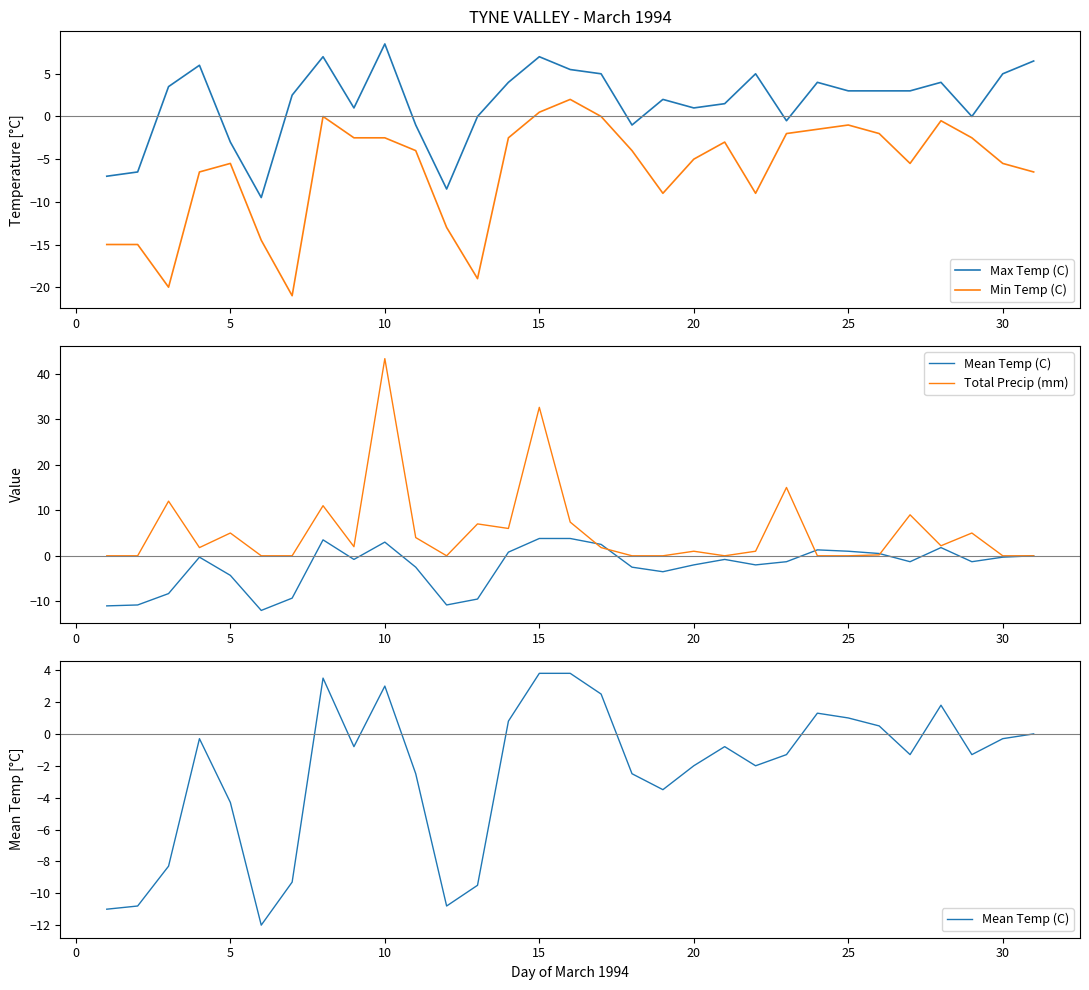

Reading left to right, what are all the values shown in this chart?

Max Temp (C): -7.0	-6.5	3.5	6.0	-3.0	-9.5	2.5	7.0	1.0	8.5	-1.0	-8.5	0.0	4.0	7.0	5.5	5.0	-1.0	2.0	1.0	1.5	5.0	-0.5	4.0	3.0	3.0	3.0	4.0	0.0	5.0	6.5
Min Temp (C): -15.0	-15.0	-20.0	-6.5	-5.5	-14.5	-21.0	0.0	-2.5	-2.5	-4.0	-13.0	-19.0	-2.5	0.5	2.0	0.0	-4.0	-9.0	-5.0	-3.0	-9.0	-2.0	-1.5	-1.0	-2.0	-5.5	-0.5	-2.5	-5.5	-6.5
Mean Temp (C): -11.0	-10.8	-8.3	-0.3	-4.3	-12.0	-9.3	3.5	-0.8	3.0	-2.5	-10.8	-9.5	0.8	3.8	3.8	2.5	-2.5	-3.5	-2.0	-0.8	-2.0	-1.3	1.3	1.0	0.5	-1.3	1.8	-1.3	-0.3	0.0
Total Precip (mm): 0.0	0.0	12.0	1.8	5.0	0.0	0.0	11.0	2.0	43.3	4.0	0.0	7.0	6.0	32.6	7.4	1.8	0.0	0.0	1.0	0.0	1.0	15.0	0.0	0.0	0.2	9.0	2.2	5.0	0.0	0.0